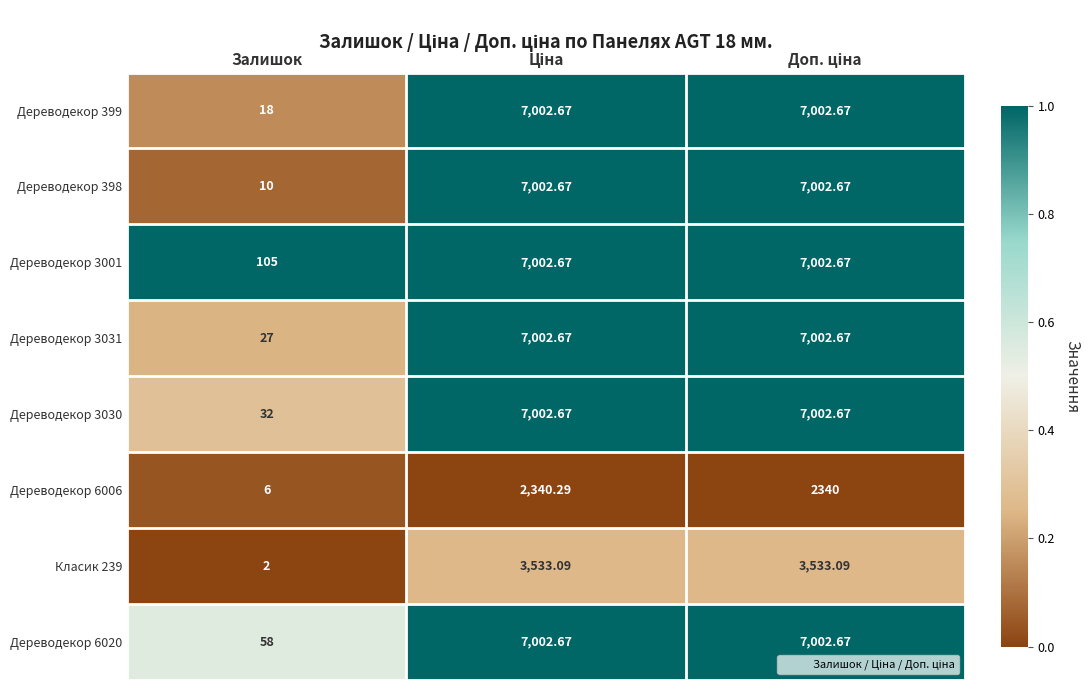

Which series has the widest spread of values?

Дереводекор 398